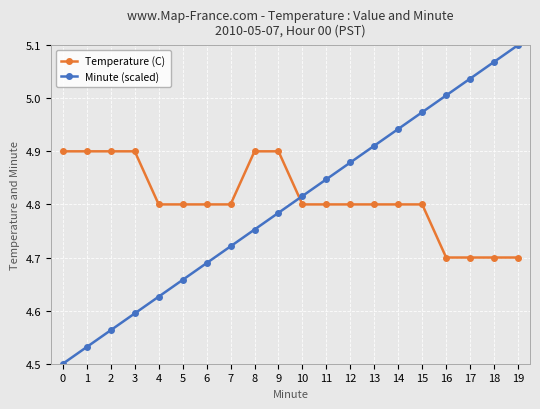

What are all the series names shown in the legend?

Temperature (C), Minute (scaled)